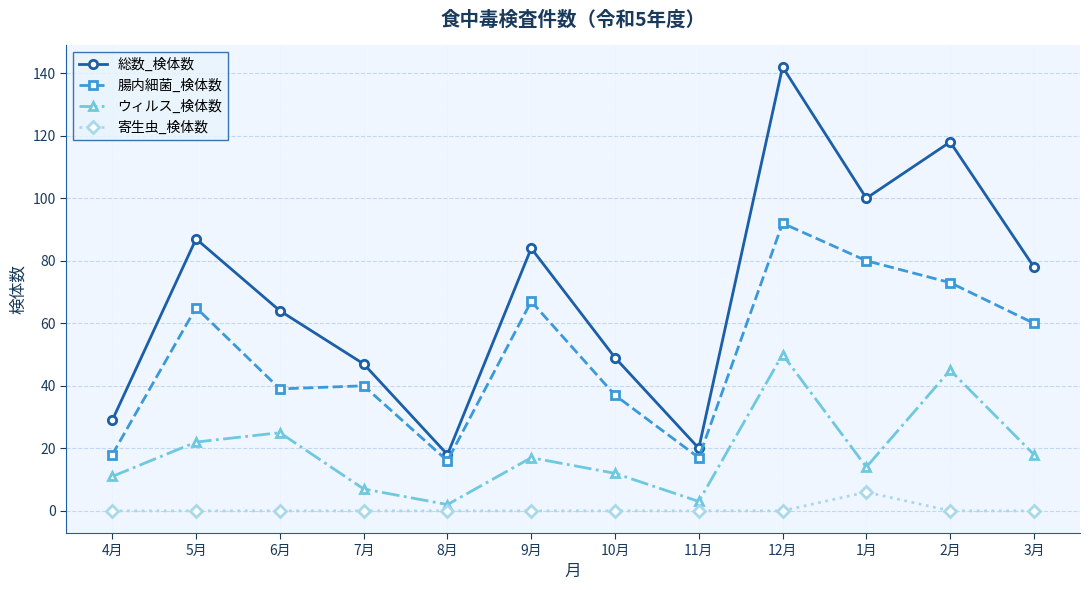

True or false: ウィルス_検体数 and 腸内細菌_検体数 intersect in this chart.

False